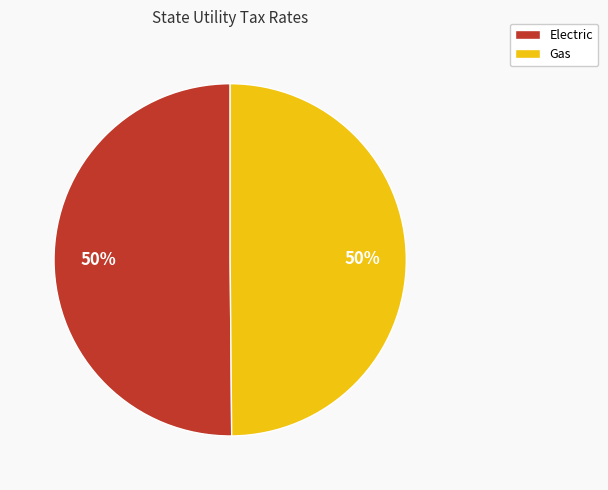

To the nearest percent, what is the average slice percentage?

50%